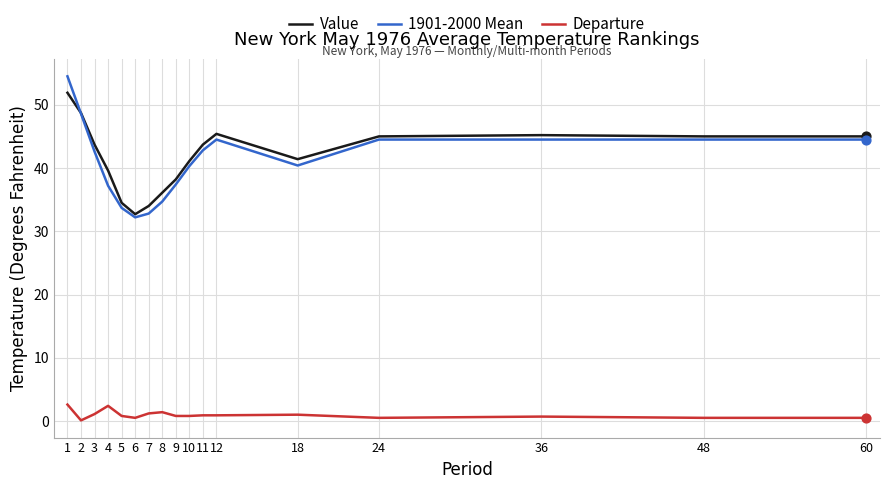

Which series has the largest range (max minus min)?

1901-2000 Mean